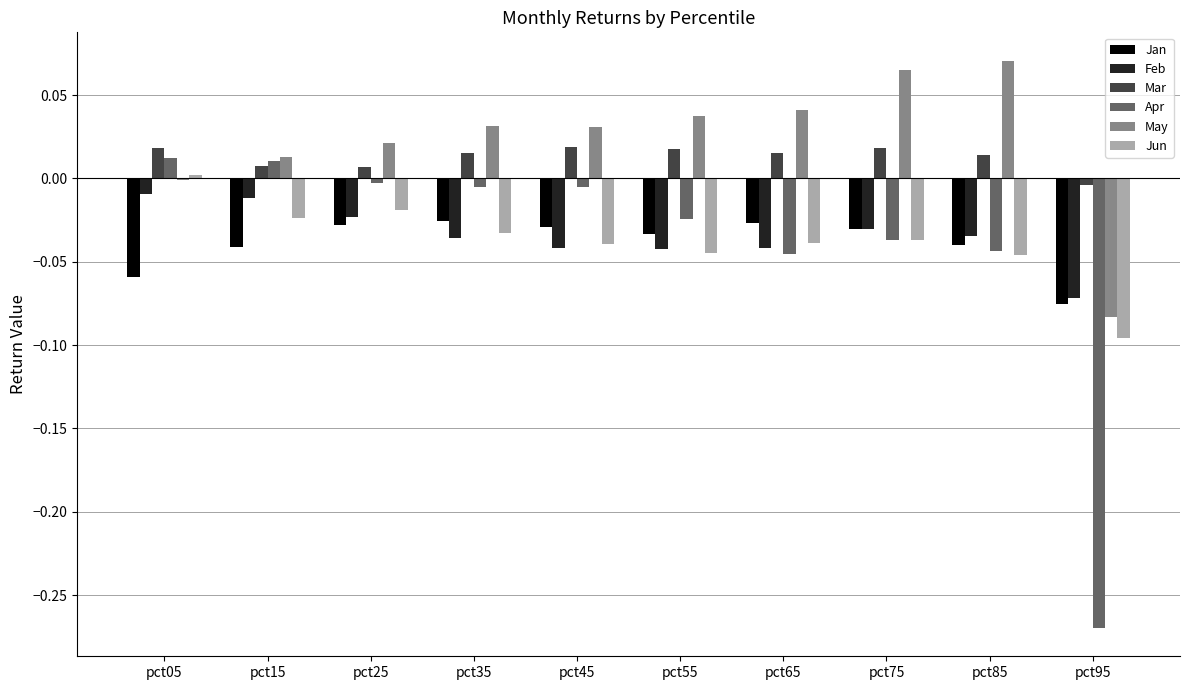

Which series has the largest total across all categories?

May